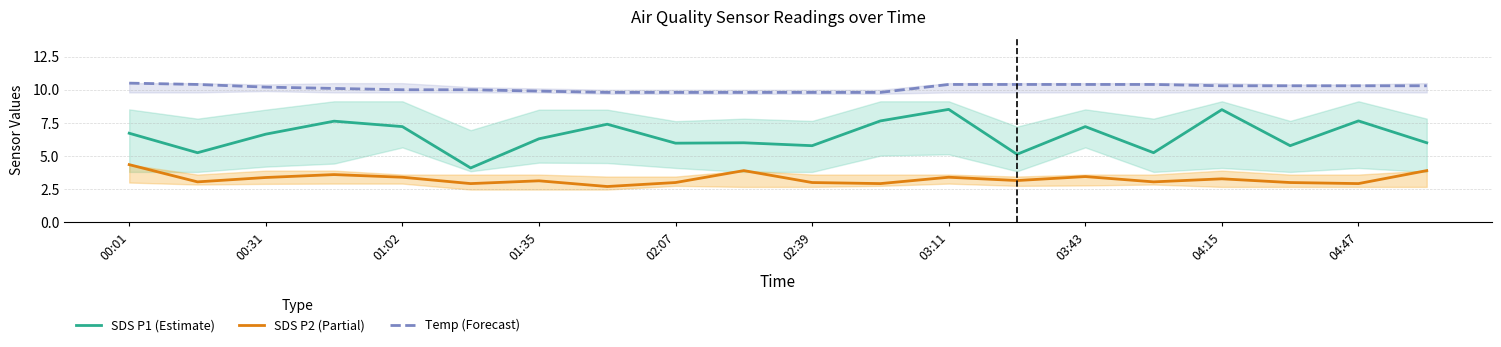

Is it true that SDS P1 (Estimate) equals 3.2 at 00:01?

False